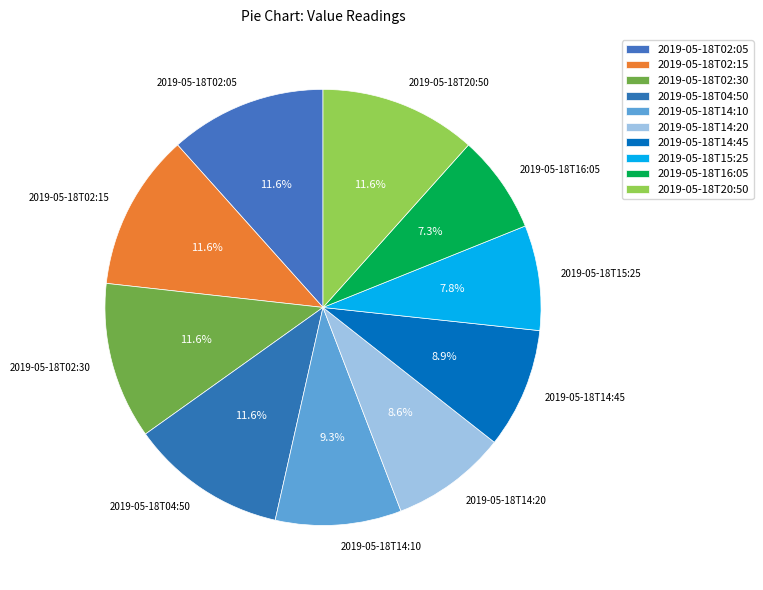

To the nearest percent, what portion does 2019-05-18T02:05 represent?

12%